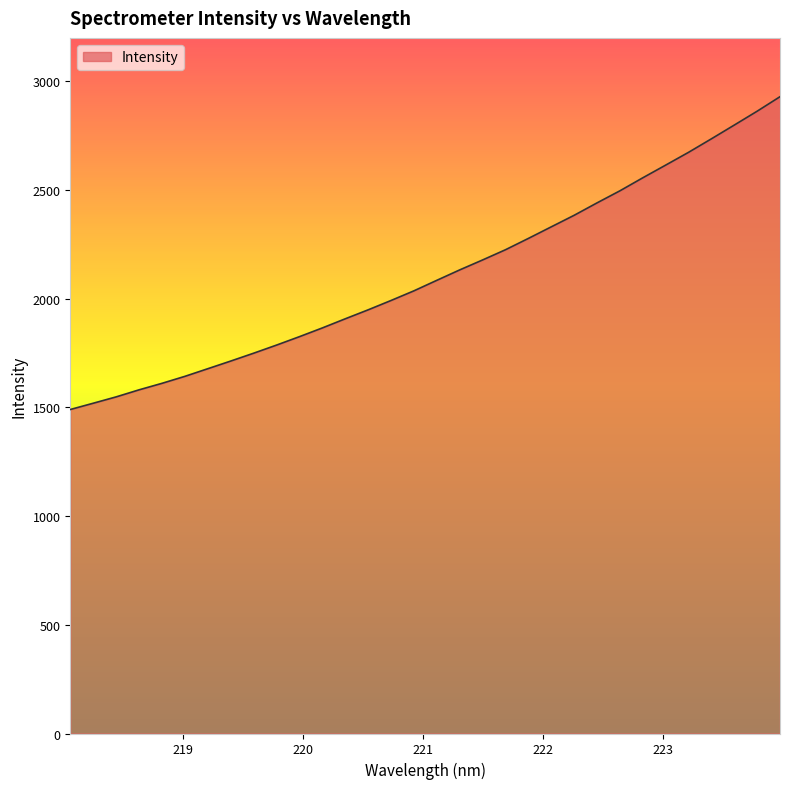

Reading left to right, list all the values displayed in this chart.

1490.5	1519.3	1548.5	1581.0	1610.9	1643.0	1678.1	1713.4	1749.4	1786.8	1825.6	1865.7	1907.7	1949.0	1992.0	2036.4	2084.8	2132.7	2178.5	2225.5	2277.5	2330.8	2383.9	2441.0	2496.5	2556.4	2614.8	2673.5	2735.7	2798.9	2862.7	2929.4